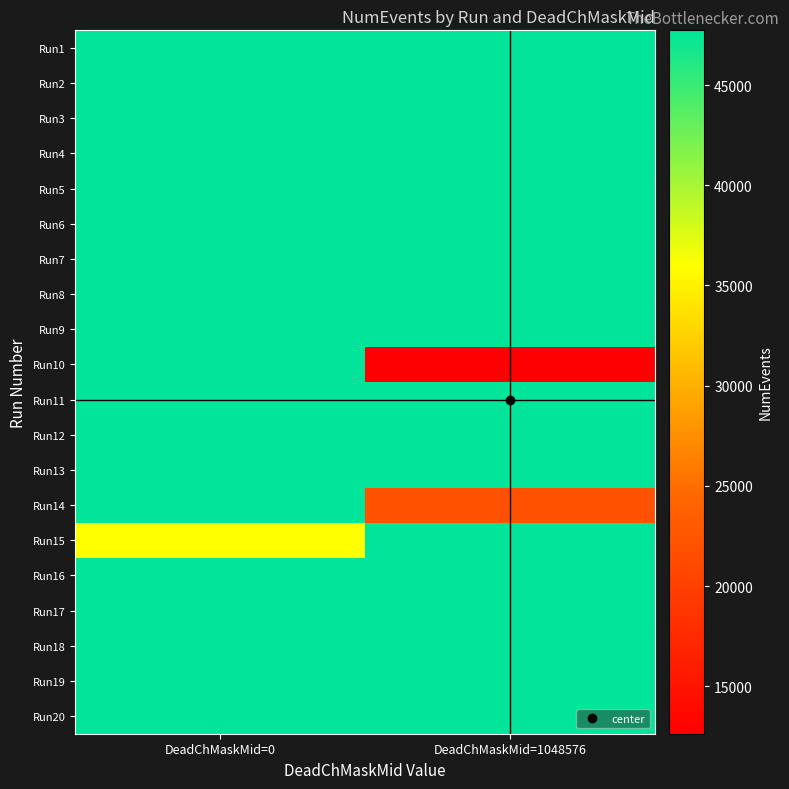

At how many categories does at least one series exceed 16070?

2